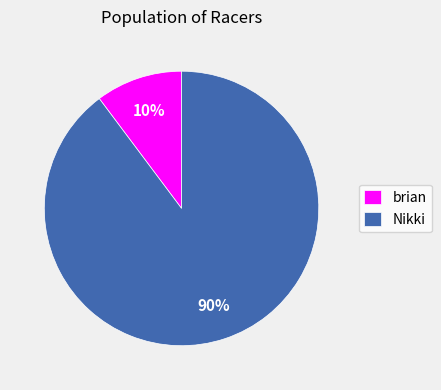

Rank the categories by value from highest to lowest.

Nikki, brian